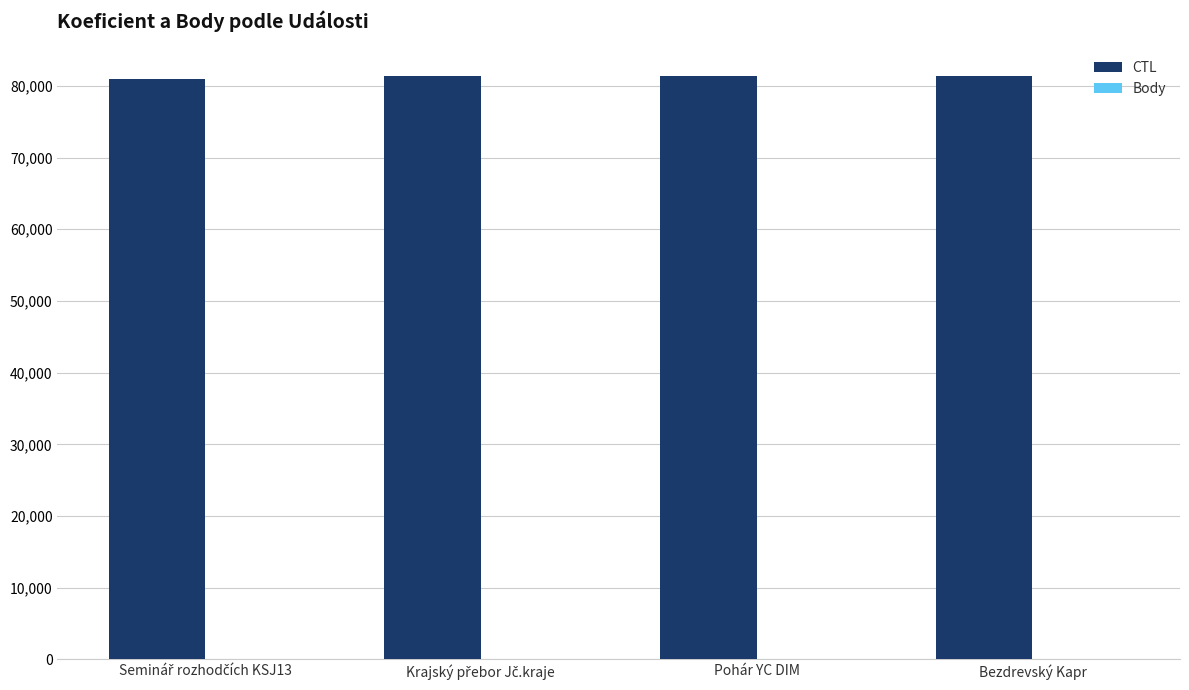

The value of CTL at Bezdrevský Kapr is 117100. True or false?

False